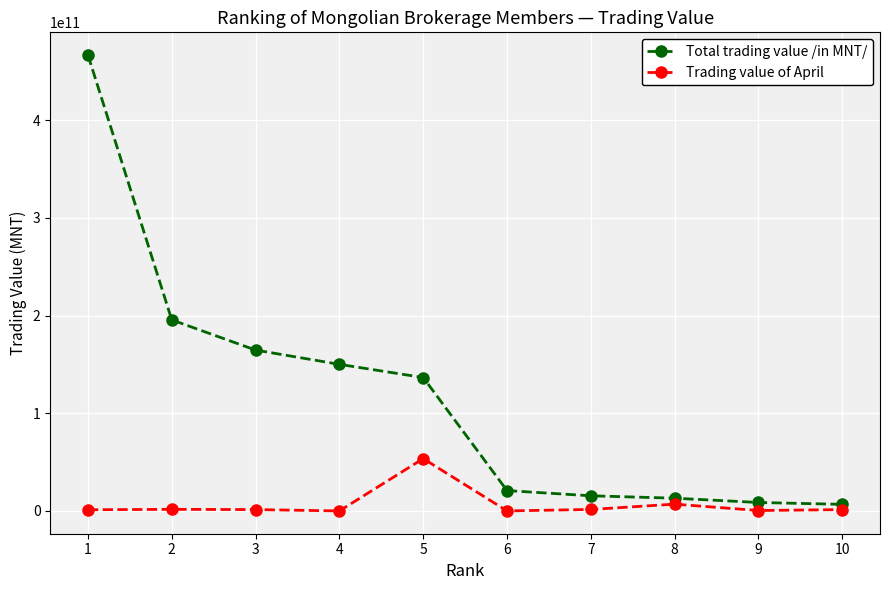

At which label is Trading value of April closest to 26790779917?

8